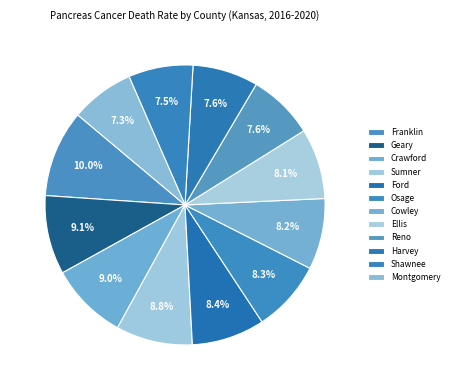

How many segments does this pie chart have?

12